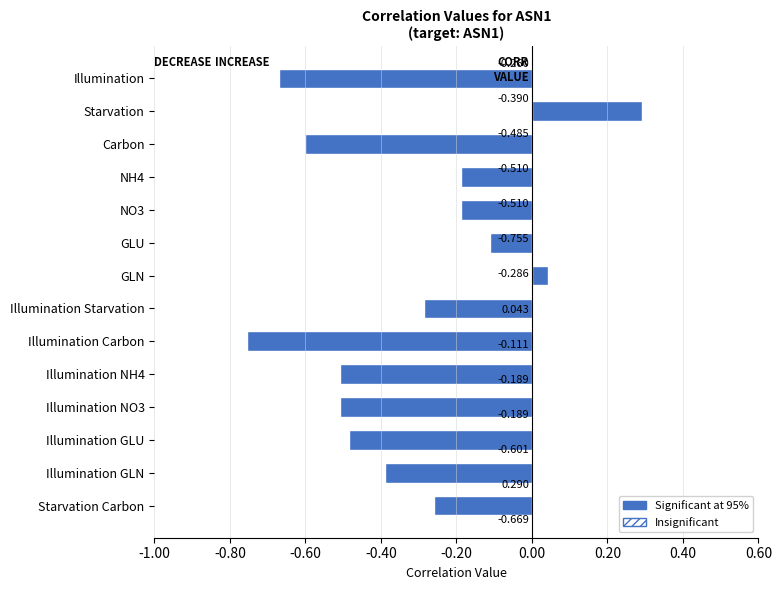

What is the difference between the maximum and minimum values?

1.0